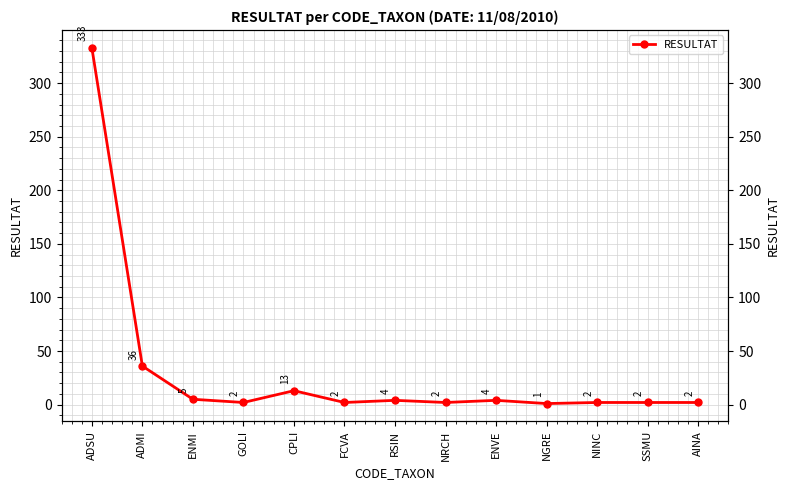

What is the label of the 11th point from the right?

ENMI